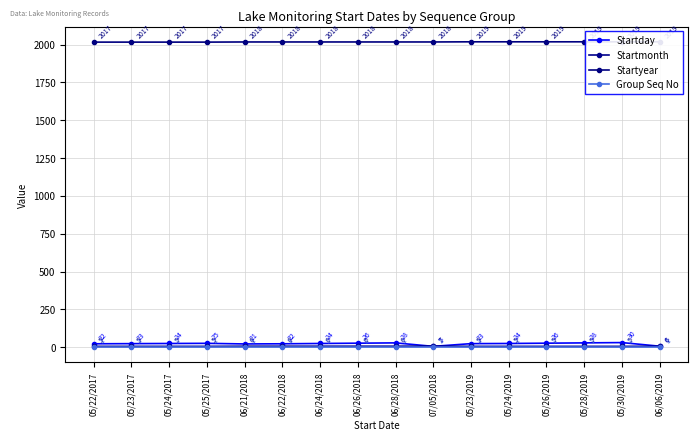

At which label does Startday reach its peak?

05/30/2019